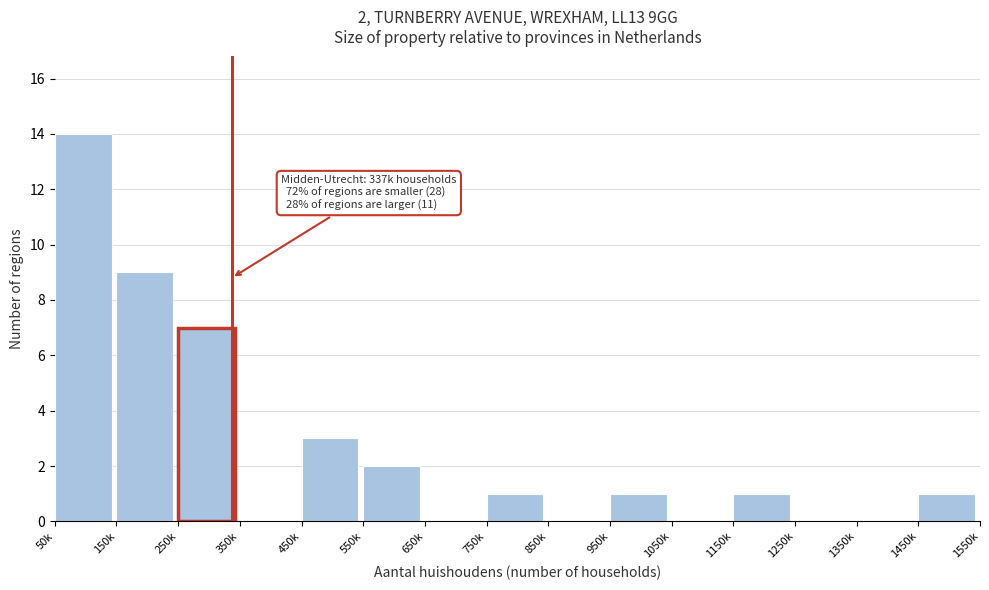

Reading right to left, what are all the values shown in this chart?

1450k=1	1350k=0	1250k=0	1150k=1	1050k=0	950k=1	850k=0	750k=1	650k=0	550k=2	450k=3	350k=0	250k=7	150k=9	50k=14